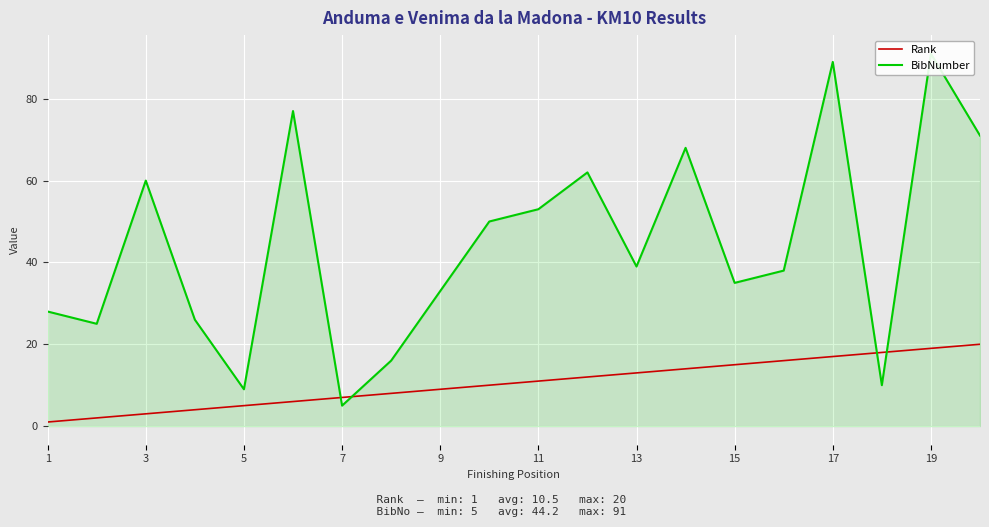

After their last crossing, which series has the higher values: Rank or BibNumber?

BibNumber